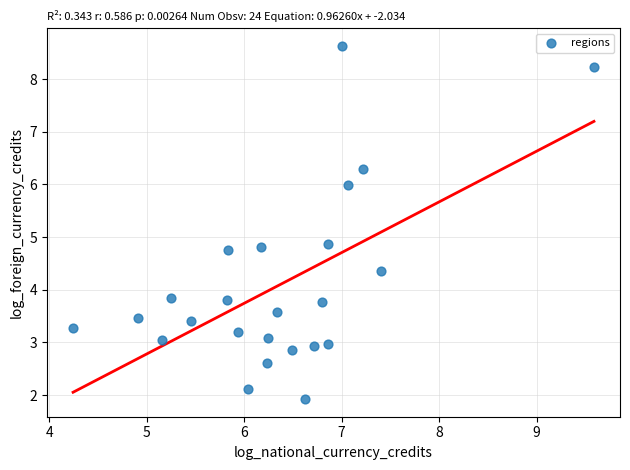

What is the range of Y values (max minus min)?

6.7